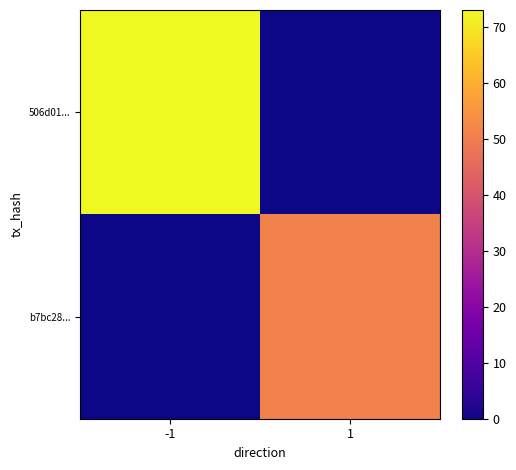

Which series has the largest range (max minus min)?

506d01...